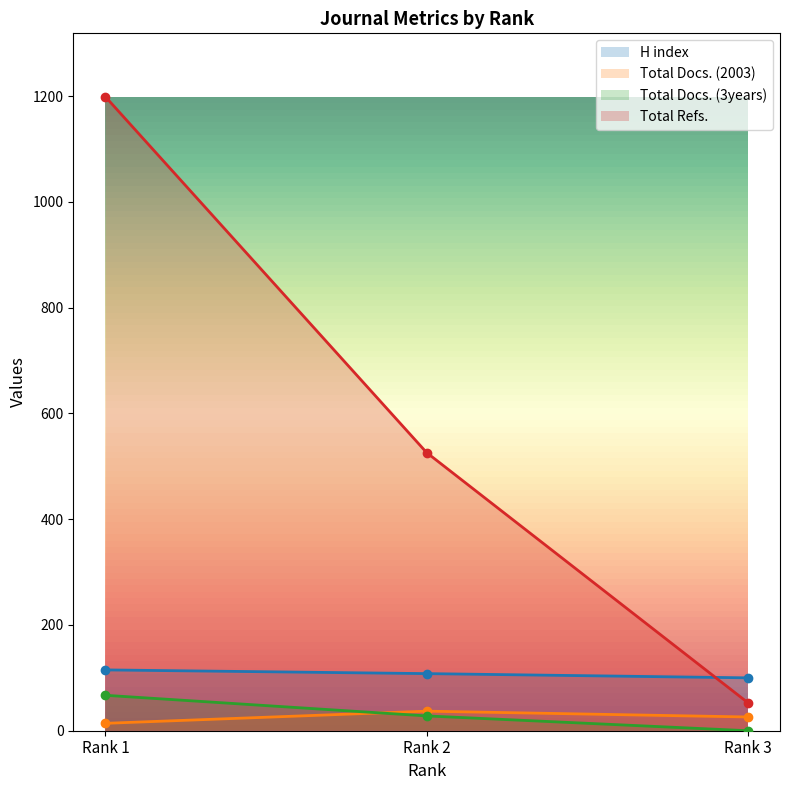

Which has a higher value, Rank 1 or Rank 2?

Rank 1